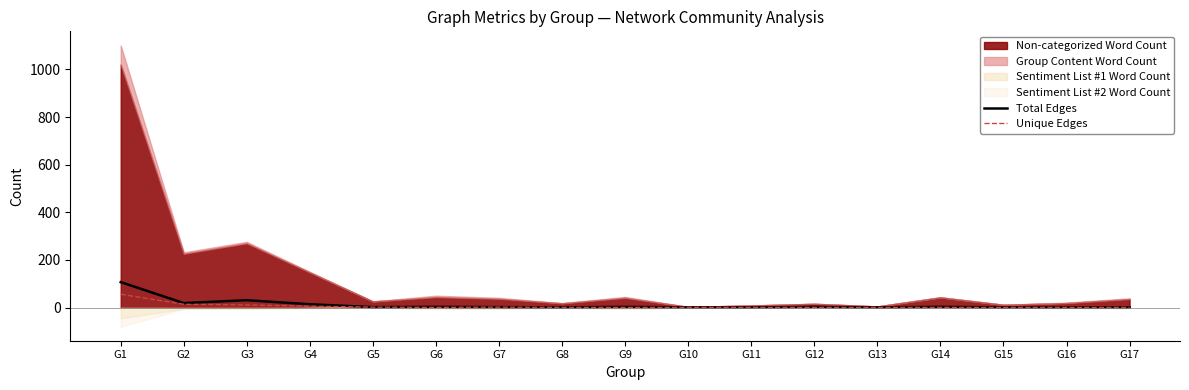

What is the maximum value for Unique Edges?

56